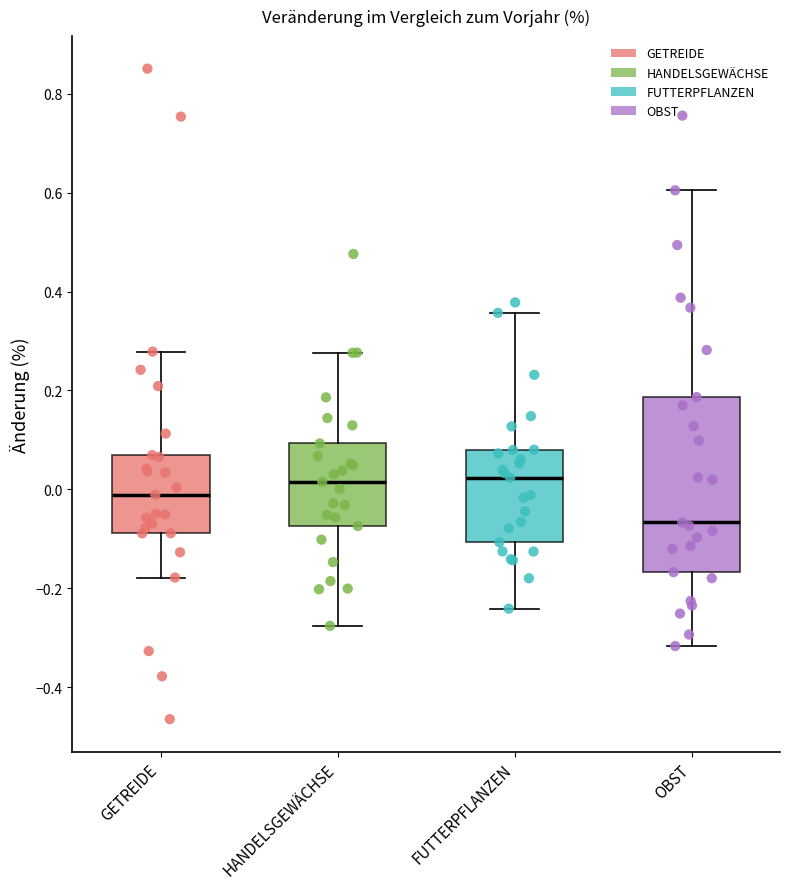

Reading left to right, transcribe this box plot: for each box, give where its median line is, the range the box spans, and where its two whiskers end, as read against the y-axis. The values are not printed on the chart, so give them approximately, as read against the axis.

GETREIDE: median -0.02, box -0.08 to 0.06, whiskers -0.18 to 0.28
HANDELSGEWÄCHSE: median 0.02, box -0.08 to 0.10, whiskers -0.28 to 0.28
FUTTERPFLANZEN: median 0.02, box -0.10 to 0.08, whiskers -0.24 to 0.36
OBST: median -0.06, box -0.16 to 0.18, whiskers -0.32 to 0.60